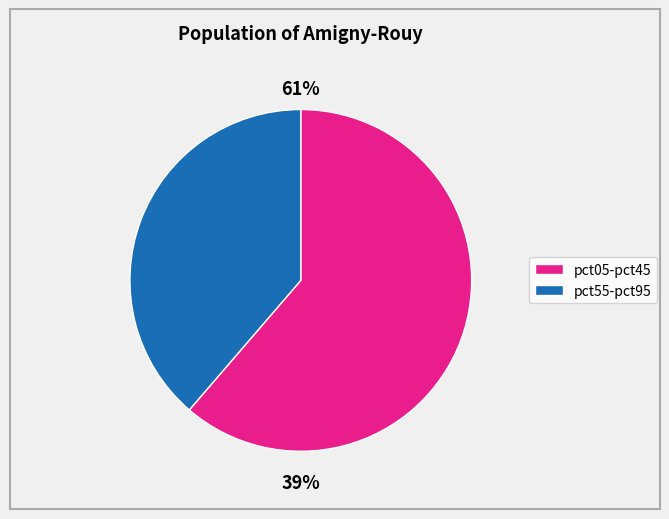

What is the largest slice in the pie chart?

pct05